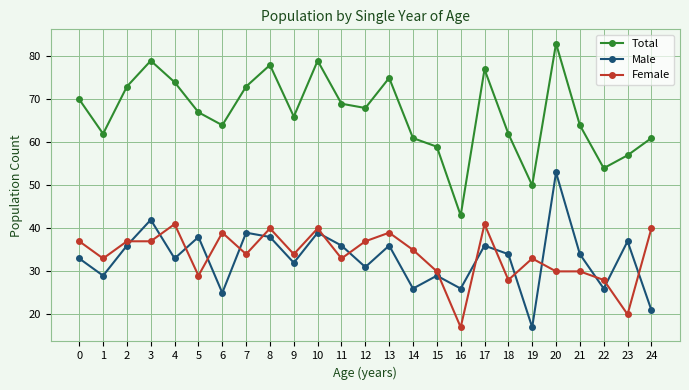

Is this an area chart (filled region under the line)?

No